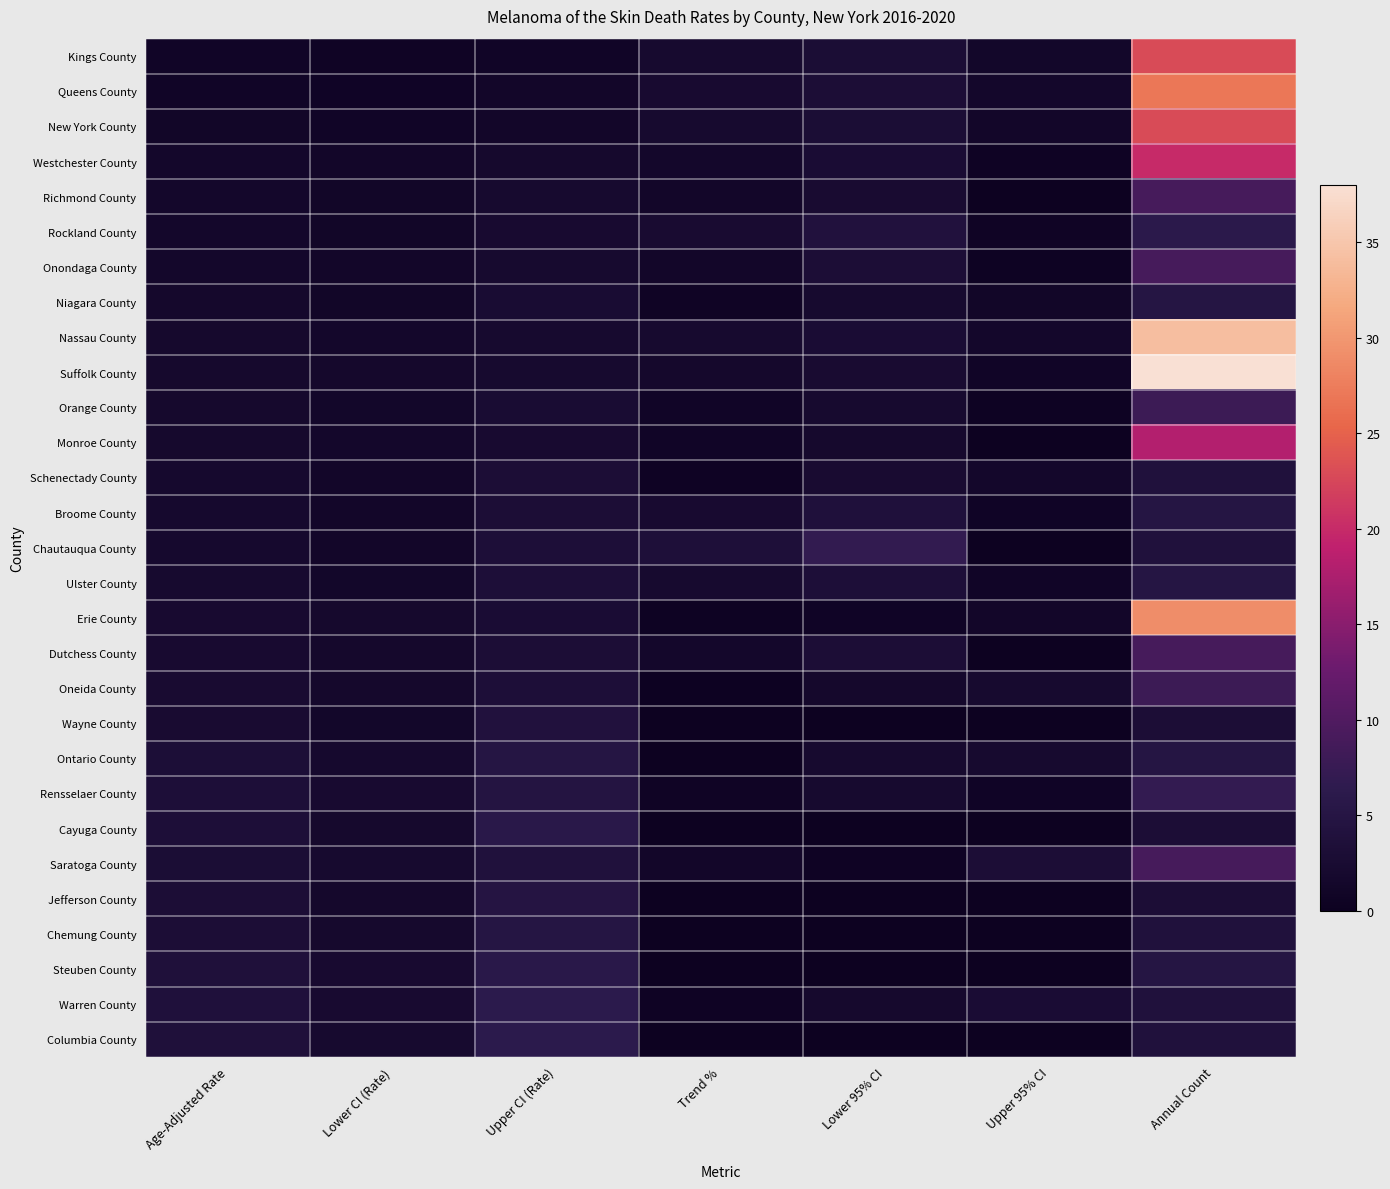

Is it true that Erie County equals 0.3 at Trend %?

True